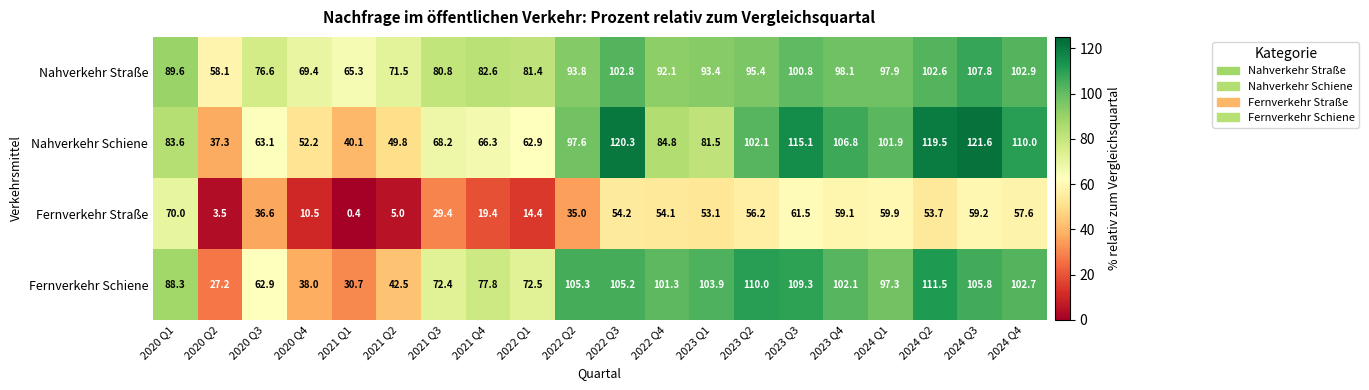

List the series in order of their peak value, highest first.

Nahverkehr Schiene, Fernverkehr Schiene, Nahverkehr Straße, Fernverkehr Straße